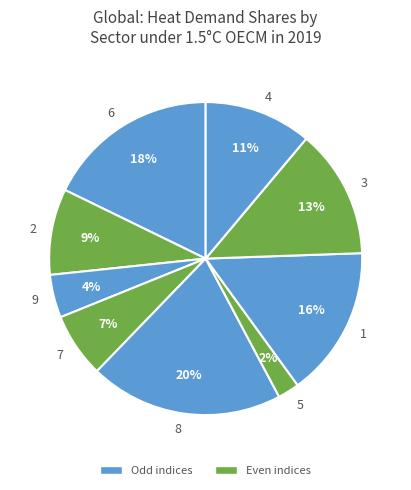

What percentage is the 3 slice, to the nearest percent?

13%